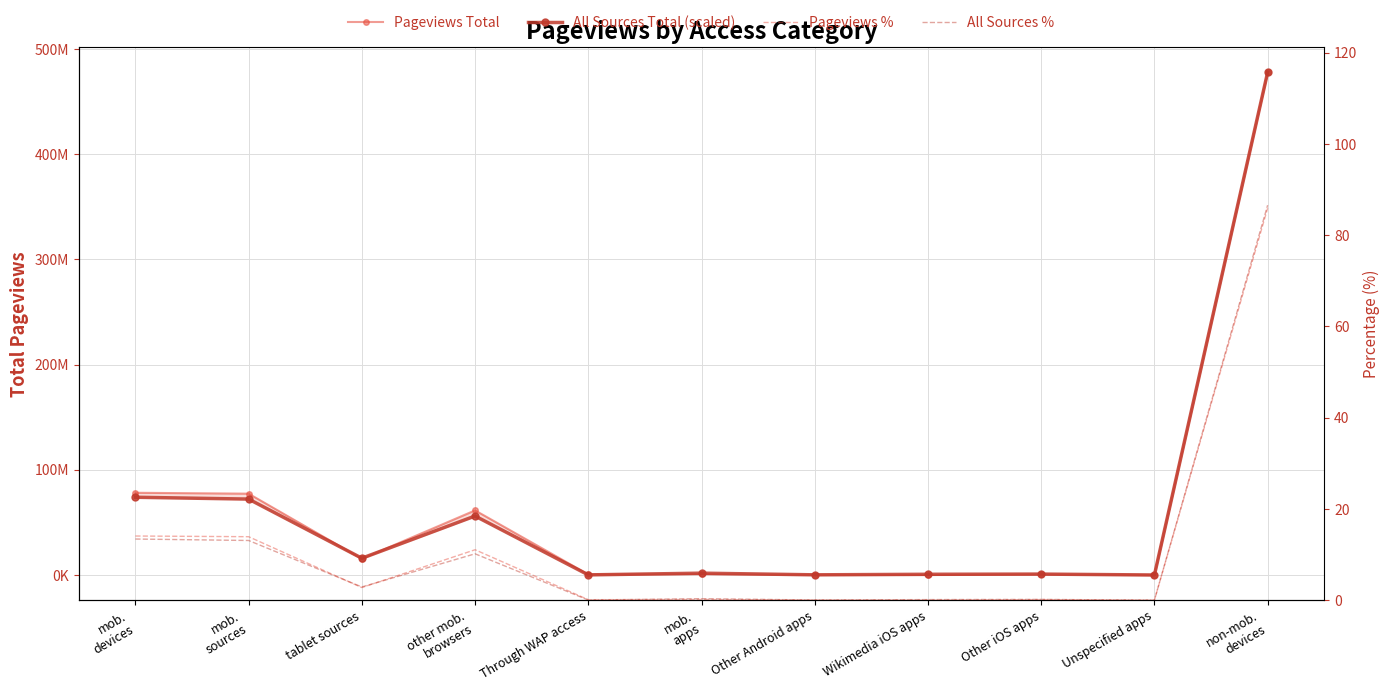

What is the difference between the highest and lowest values at mob.
devices?

78189470.6